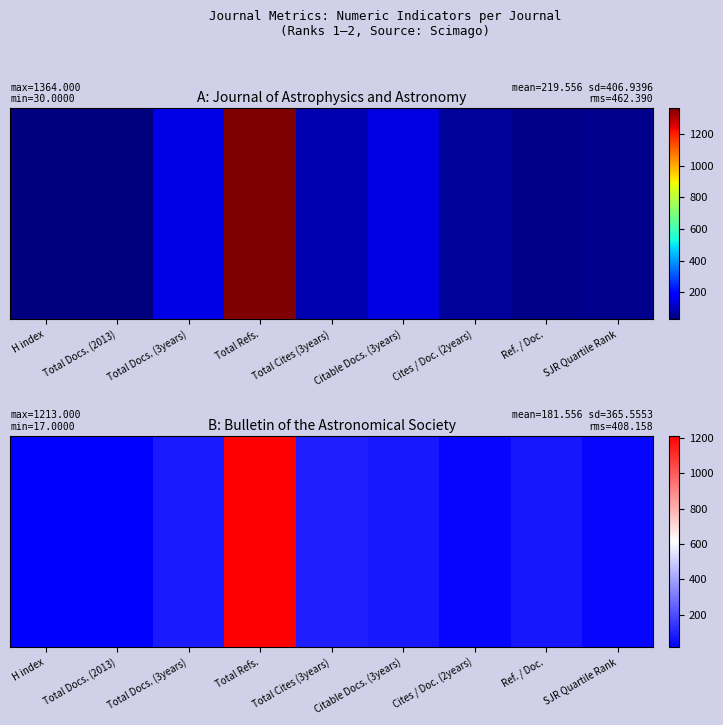

Is it true that the value at Total Cites (3years) is 90?

True